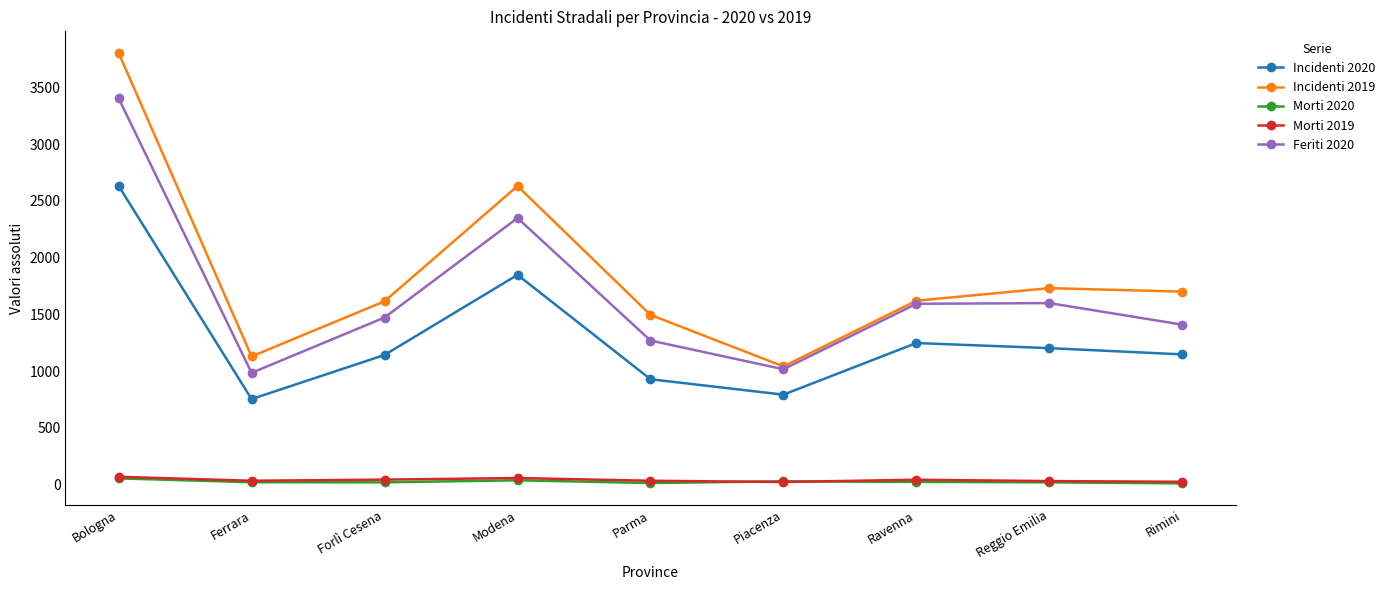

How many series are shown in this chart?

5